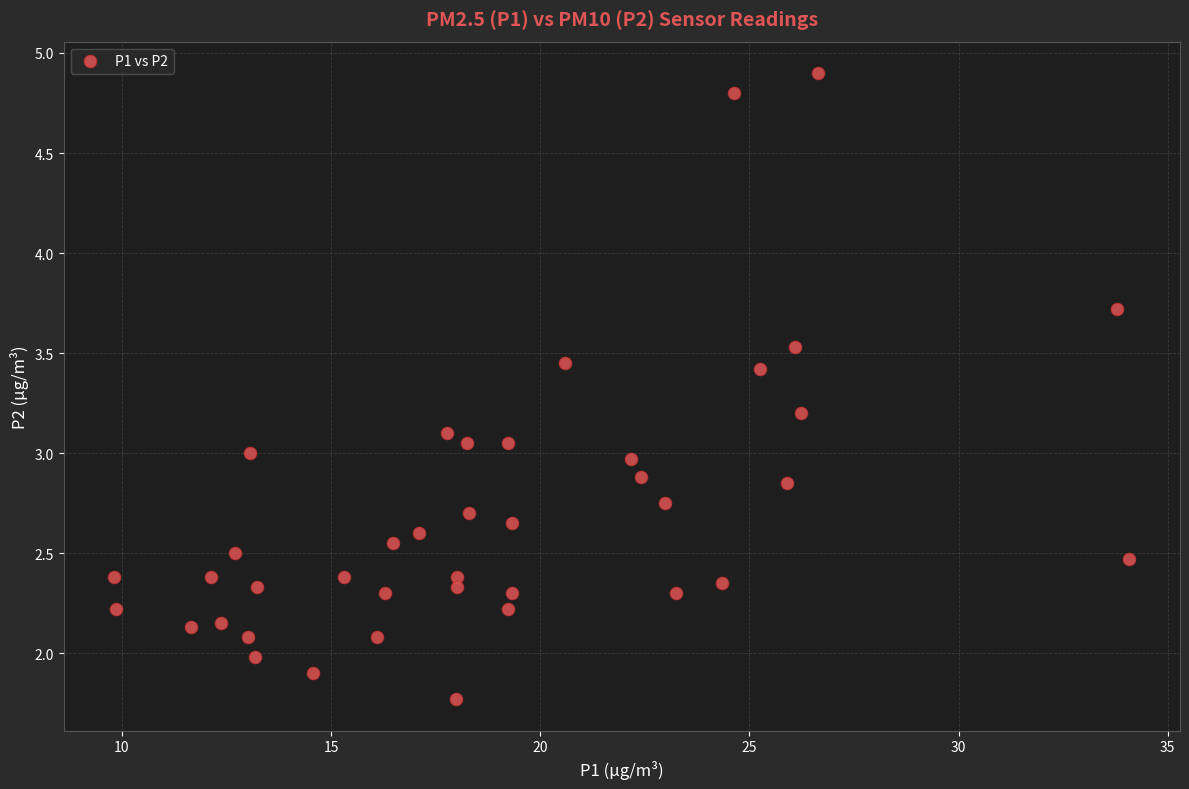

What is the range of X values (max minus min)?

24.3